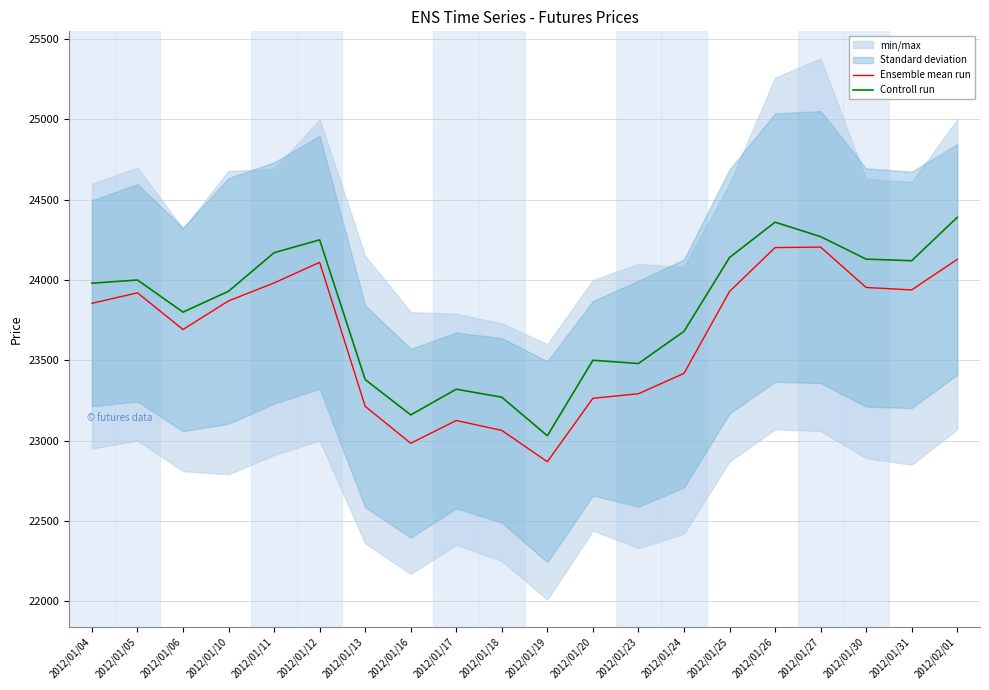

Reading left to right, list all the values displayed in this chart.

Ensemble mean run: 23855.0	23920.0	23691.7	23870.0	23981.7	24110.0	23213.3	22983.3	23125.0	23063.3	22868.3	23263.3	23291.7	23418.3	23928.3	24201.7	24205.0	23953.3	23938.3	24128.3
Controll run: 23980.0	24000.0	23800.0	23930.0	24170.0	24250.0	23380.0	23160.0	23320.0	23270.0	23030.0	23500.0	23480.0	23680.0	24140.0	24360.0	24270.0	24130.0	24120.0	24390.0